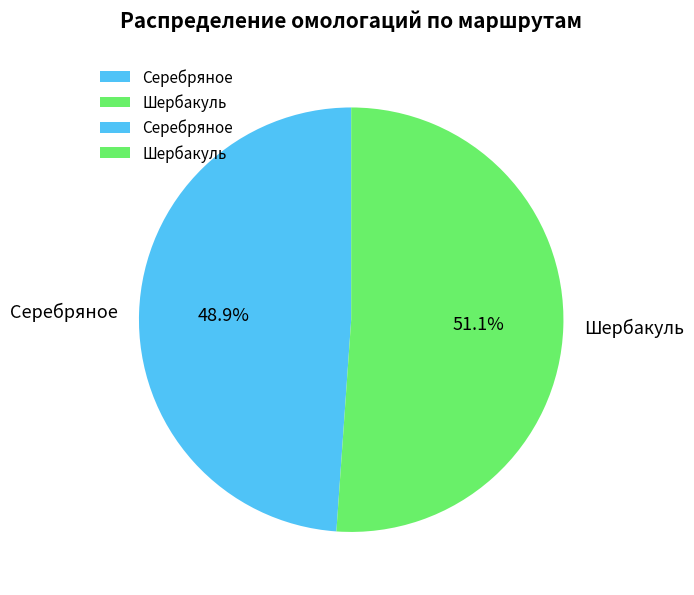

Count the number of slices in the pie.

2